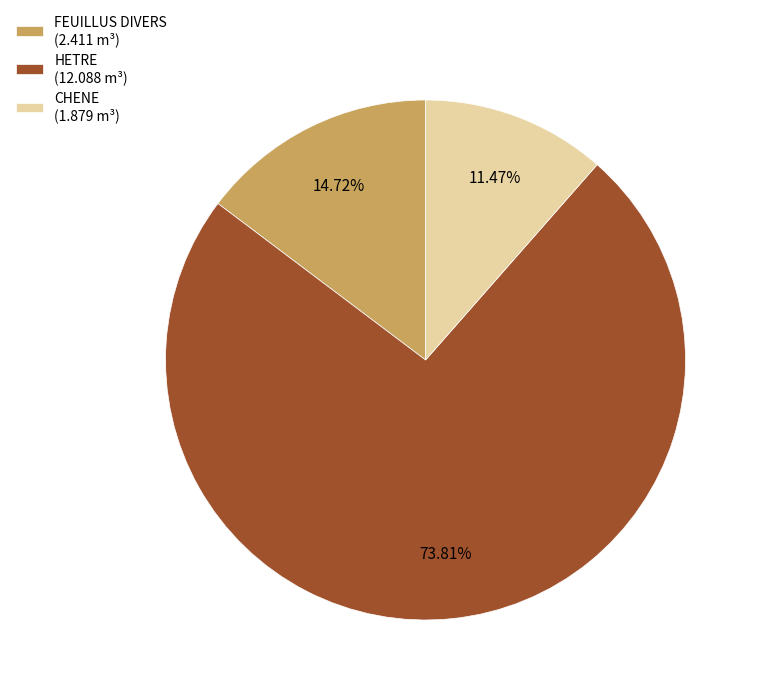

Approximately how many times larger is the value at HETRE (12.088 m³) compared to FEUILLUS DIVERS (2.411 m³)?

5.0